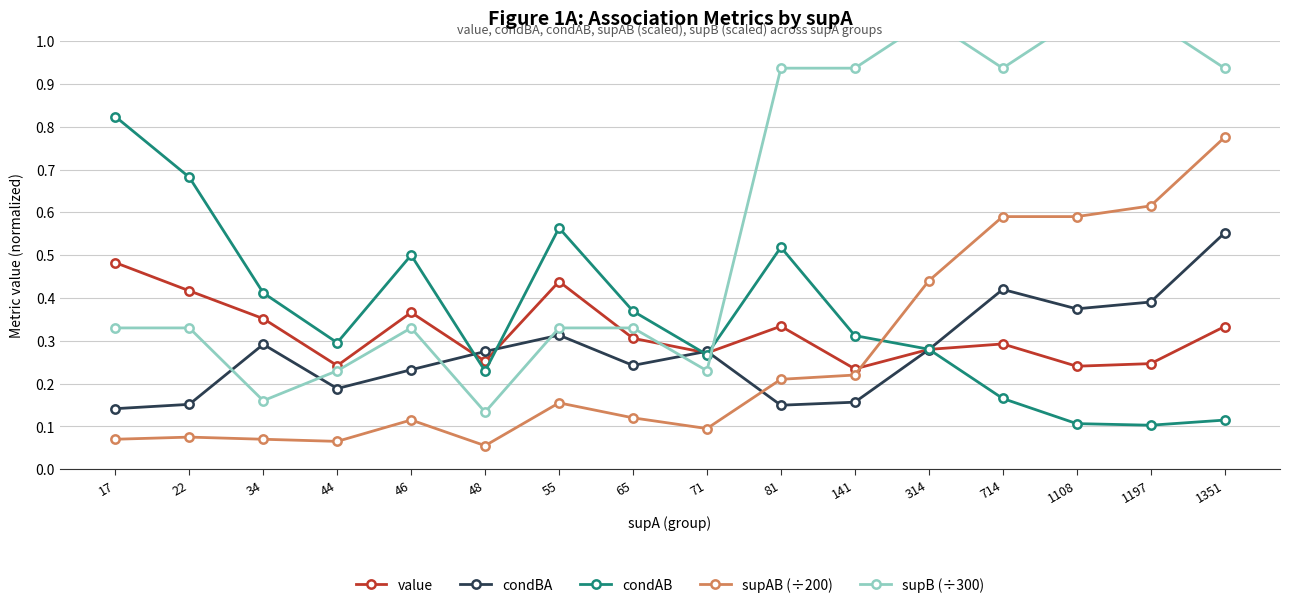

What is the difference between the supB (÷300) values at 1351 and 65?

0.6